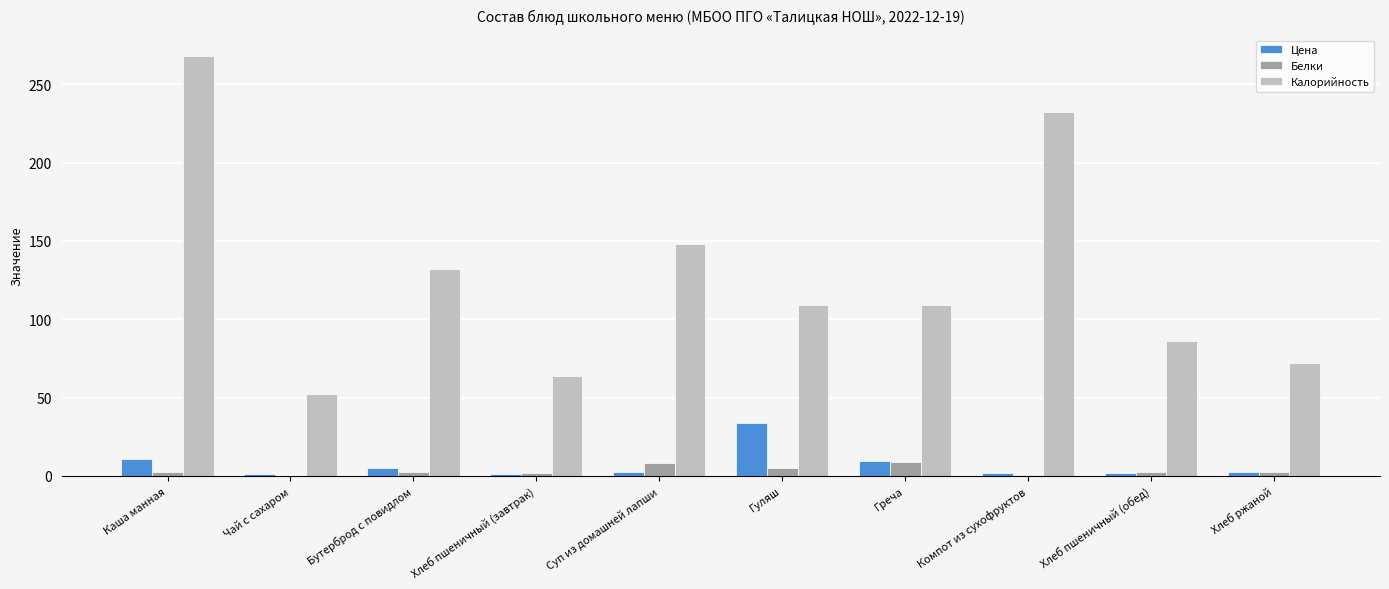

Is the value of Цена at Хлеб пшеничный (обед) greater than the value of Калорийность at Гуляш?

No